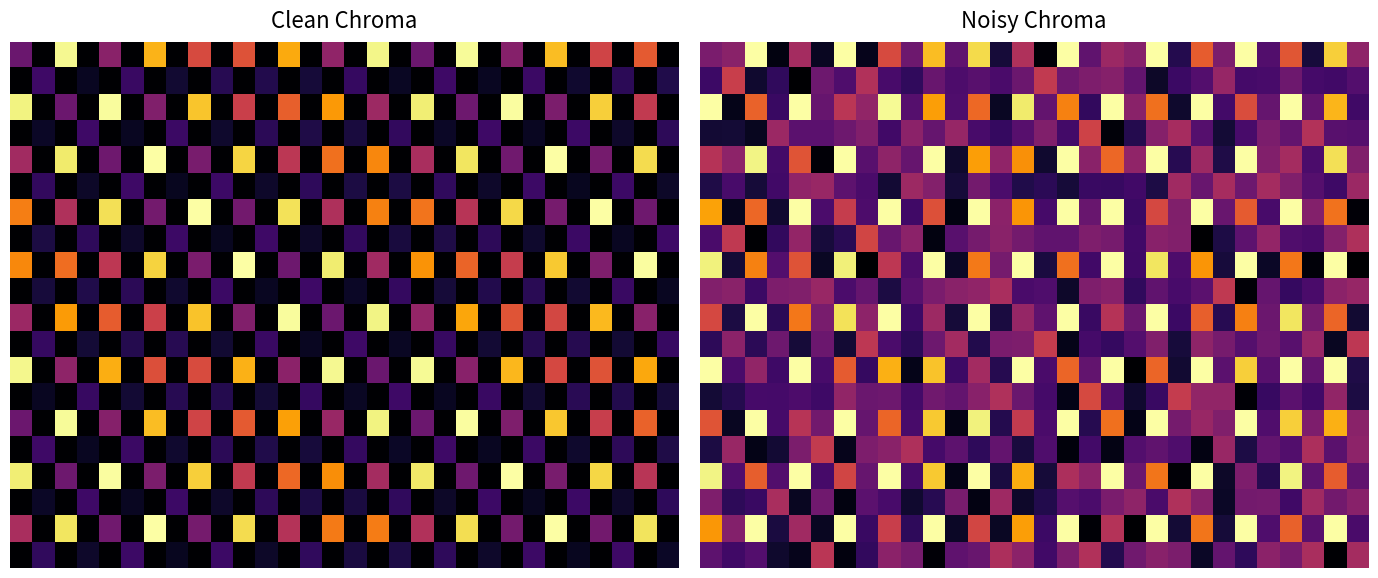

What is the greatest value displayed?

36.0